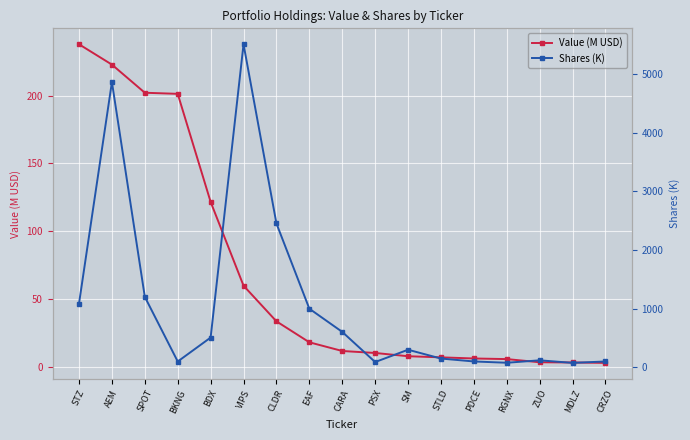

Read the Shares (K) value at AEM.

4865.5